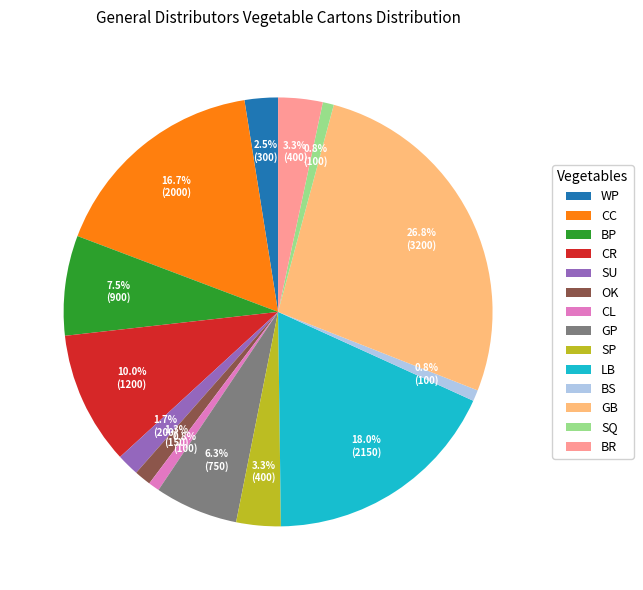

To the nearest percent, what is the difference between the largest and smallest slice percentages?

26%